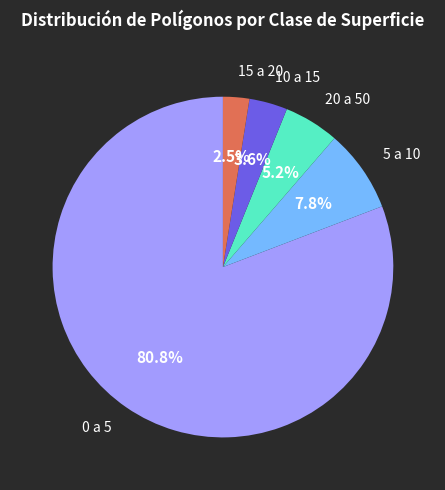

Does any single category account for the majority?

Yes